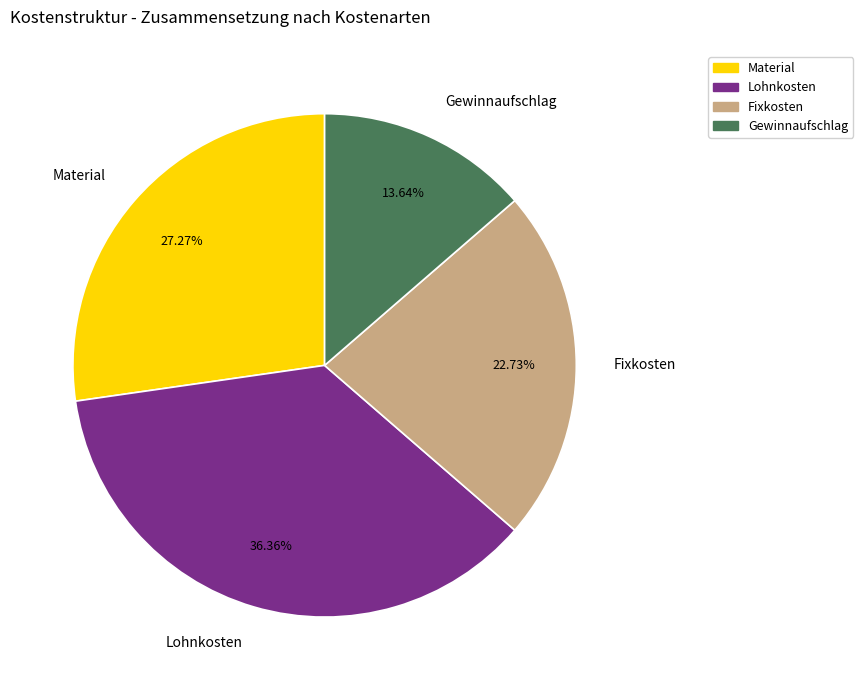

To the nearest percent, what portion does Gewinnaufschlag represent?

14%